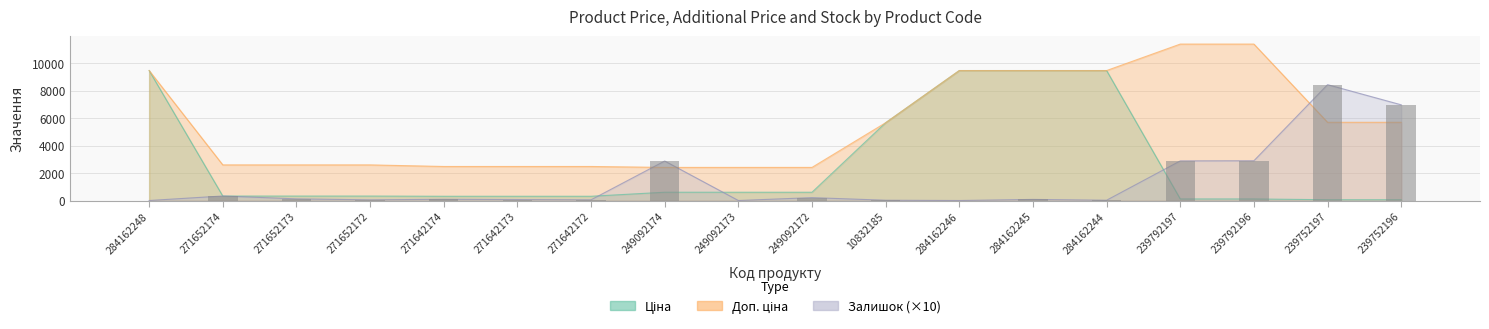

Reading left to right, list all the values displayed in this chart.

Ціна: 284162248=9480.1	271652174=324.8	271652173=324.8	271652172=324.8	271642174=310.3	271642173=310.3	271642172=310.3	249092174=603.7	249092173=603.7	249092172=603.7	10832185=5673.8	284162246=9480.1	284162245=9480.1	284162244=9480.1	239792197=114.1	239792196=114.1	239752197=57.0	239752196=57.0
Доп. ціна: 284162248=9480.1	271652174=2598.3	271652173=2598.3	271652172=2598.3	271642174=2482.4	271642173=2482.4	271642172=2482.4	249092174=2414.8	249092173=2414.8	249092172=2414.8	10832185=5673.8	284162246=9480.1	284162245=9480.1	284162244=9480.1	239792197=11410.0	239792196=11410.0	239752197=5705.0	239752196=5705.0
Залишок: 284162248=0.0	271652174=330.0	271652173=120.0	271652172=50.0	271642174=90.0	271642173=70.0	271642172=50.0	249092174=2880.0	249092173=0.0	249092172=210.0	10832185=20.0	284162246=0.0	284162245=80.0	284162244=20.0	239792197=2890.0	239792196=2900.0	239752197=8450.0	239752196=6980.0